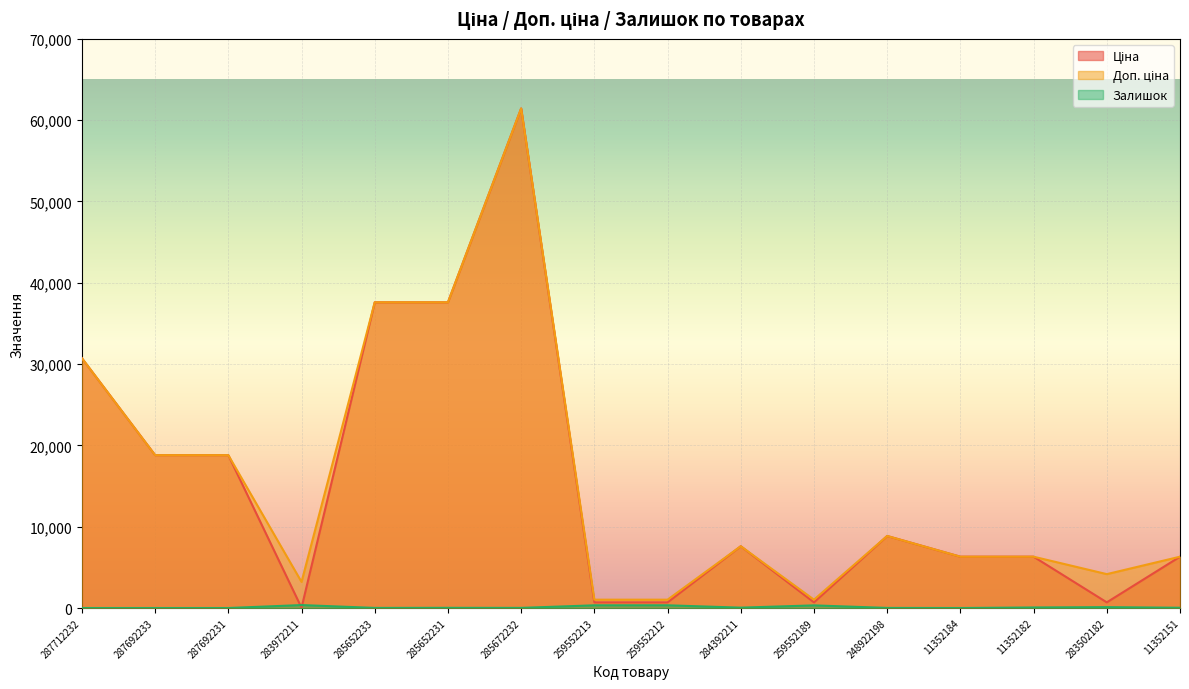

What is the label of the 3rd point from the left?

287692231